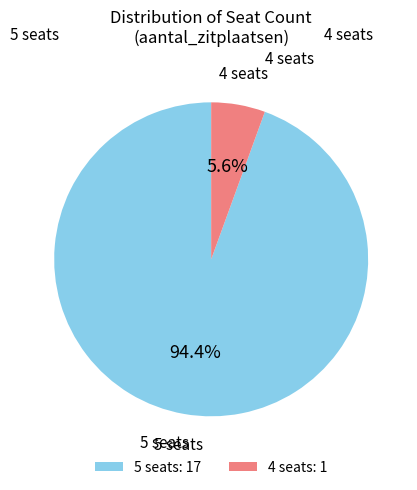

Count the number of slices in the pie.

2